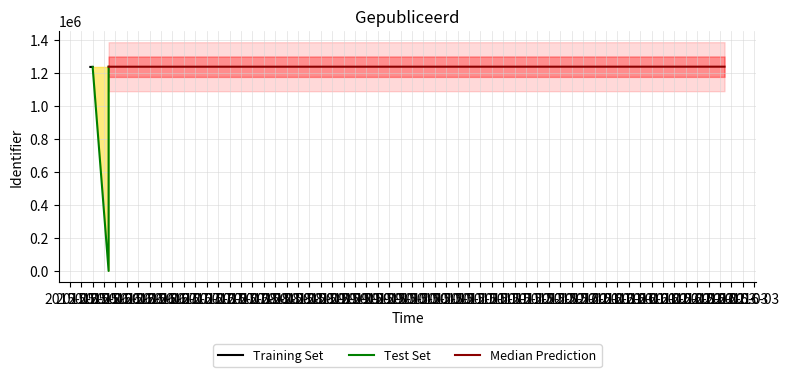

Count the number of values greater than 1236342.

2